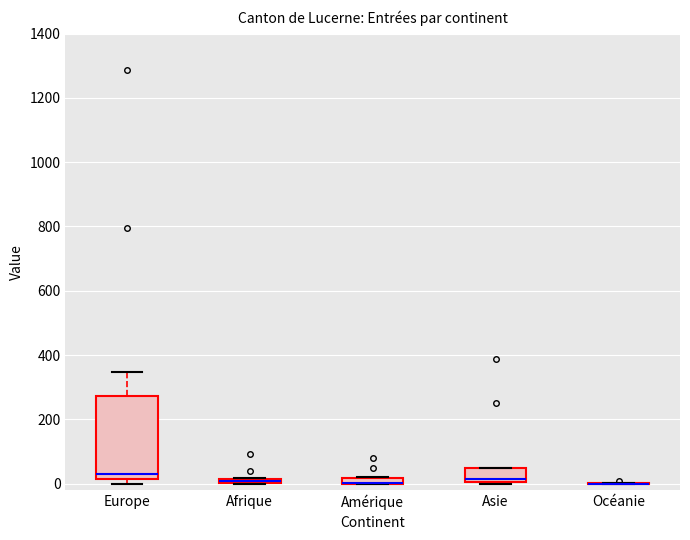

Where is the lower edge of the box for Asie on the y-axis? The values are not printed on the chart, so give them approximately, as read against the axis.

0